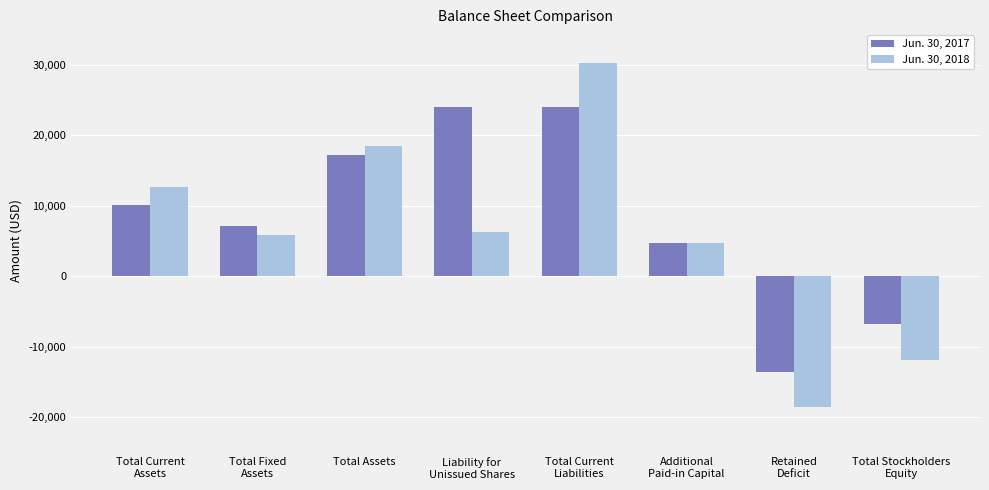

Rank the series at Total Assets from lowest to highest value.

Jun. 30, 2017, Jun. 30, 2018